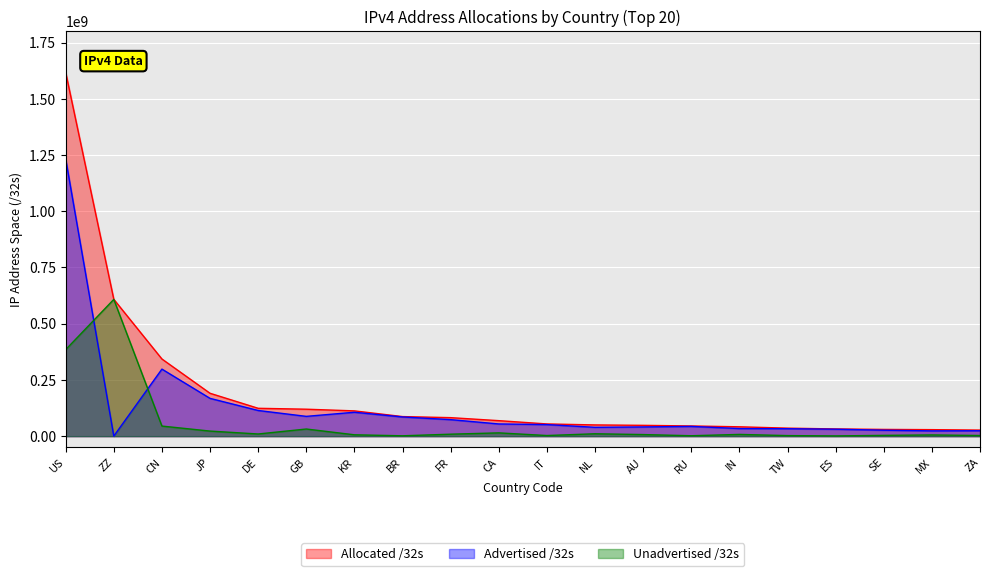

List the labels in order of Allocated /32s value, largest first.

US, ZZ, CN, JP, DE, GB, KR, BR, FR, CA, IT, NL, AU, RU, IN, TW, ES, SE, MX, ZA